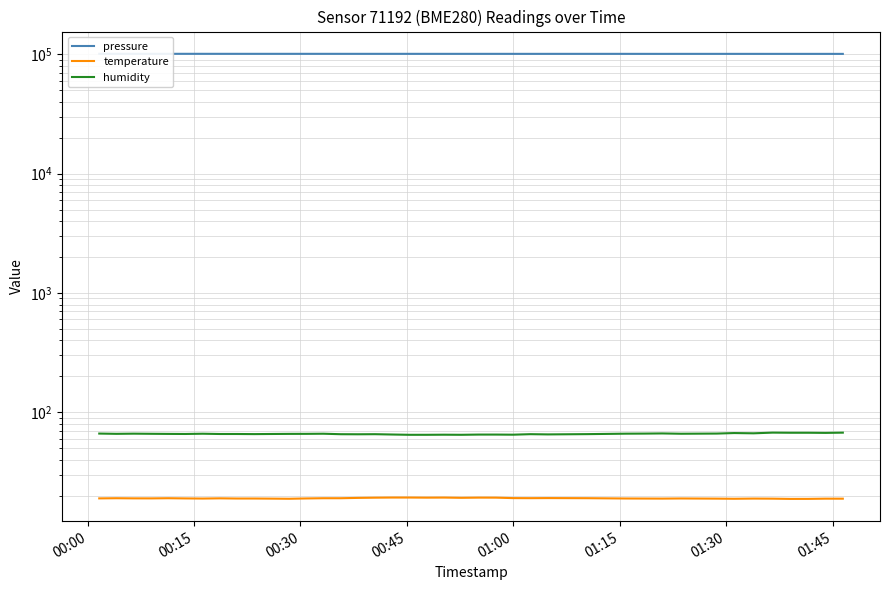

How many interior local valleys does the temperature series have?

9